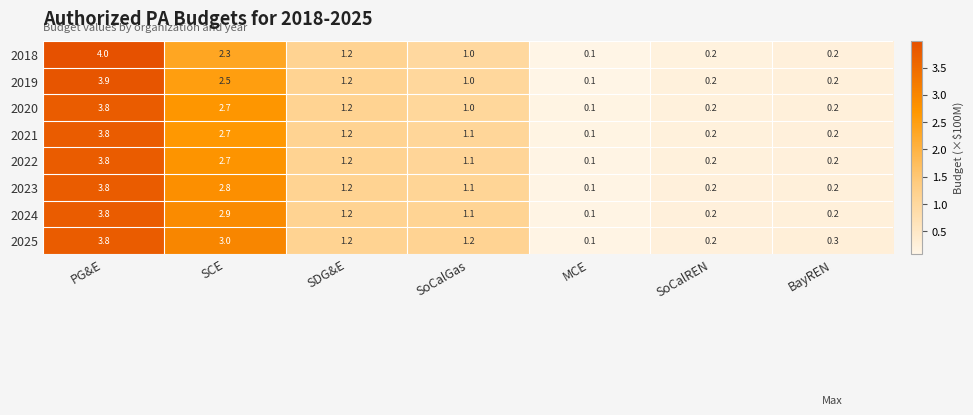

What is the difference between the second highest and second lowest values in the 2020 series?

2.5